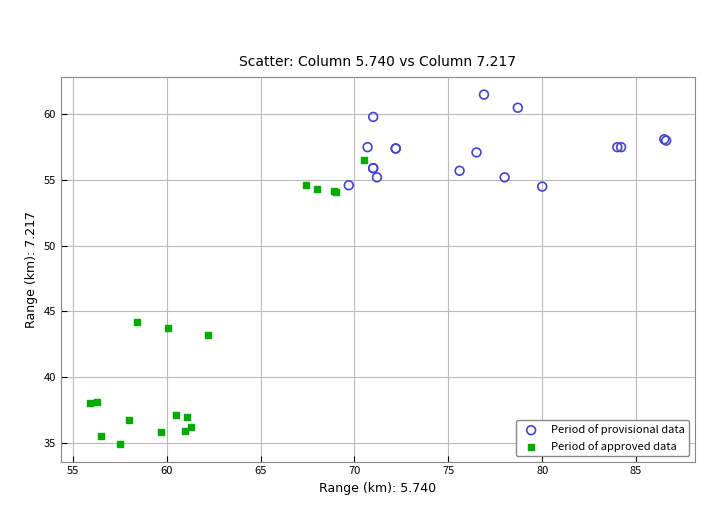

Which series has the widest spread of Y values?

Period of approved data